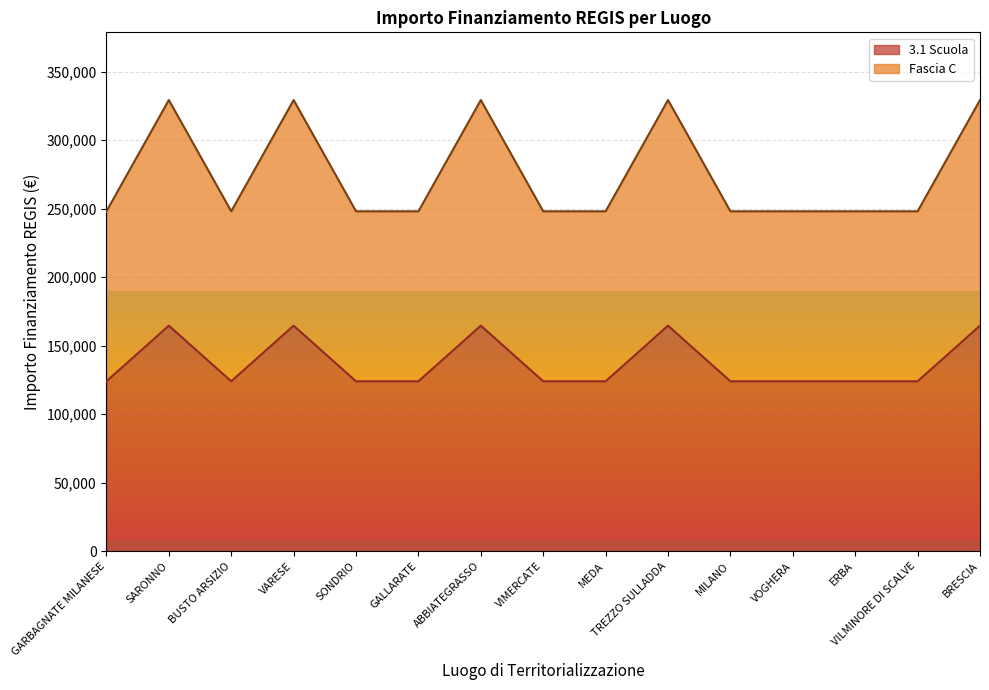

What are all the series names shown in the legend?

3.1 Scuola, Fascia C